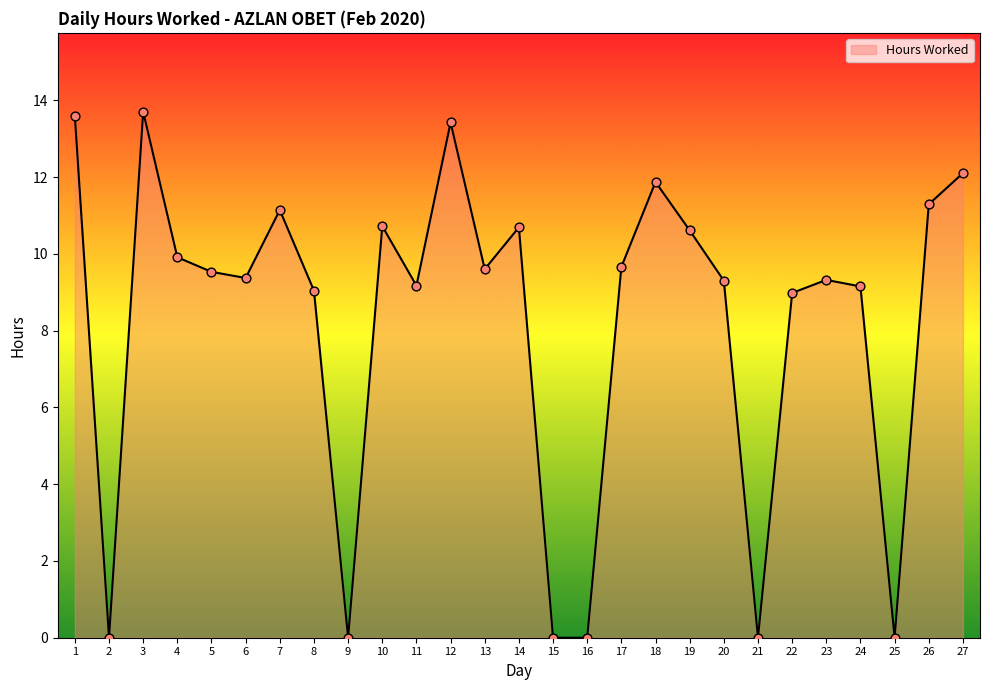

Which has a higher value, 22 or 10?

10